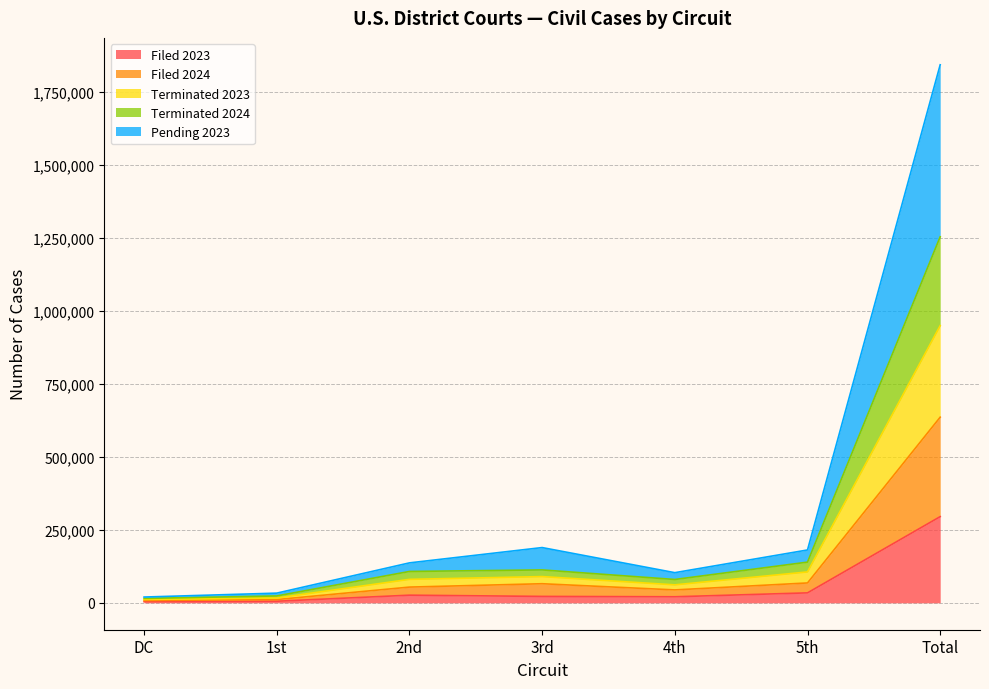

What is the sum of all Filed 2023 values?

407453